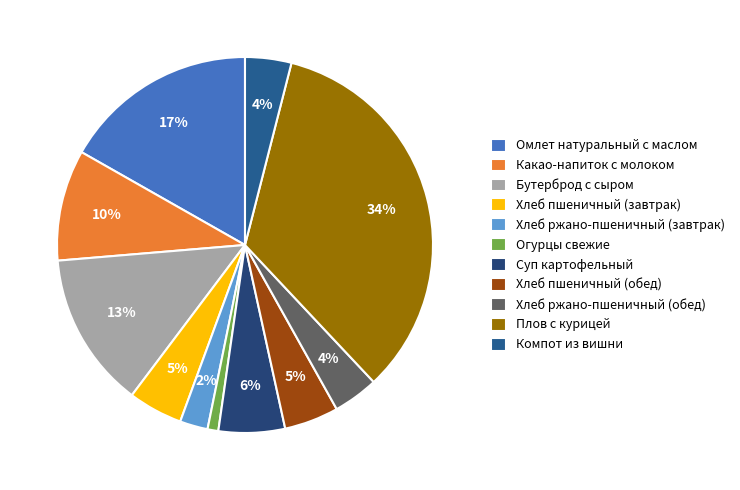

Which slice is the smallest?

Огурцы свежие